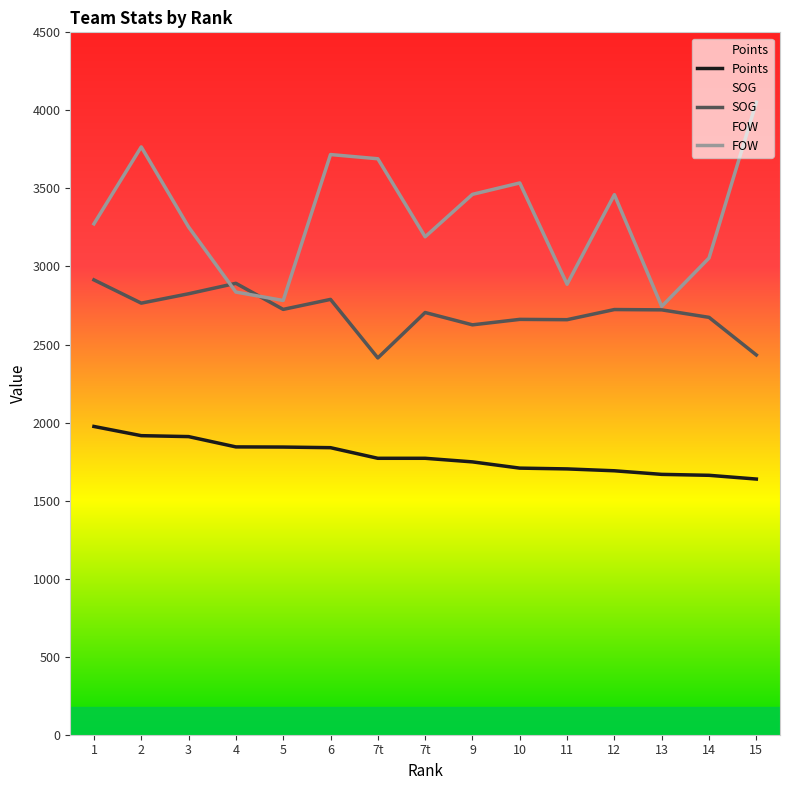

At 14, list the series in order from smallest to largest.

Points, SOG, FOW